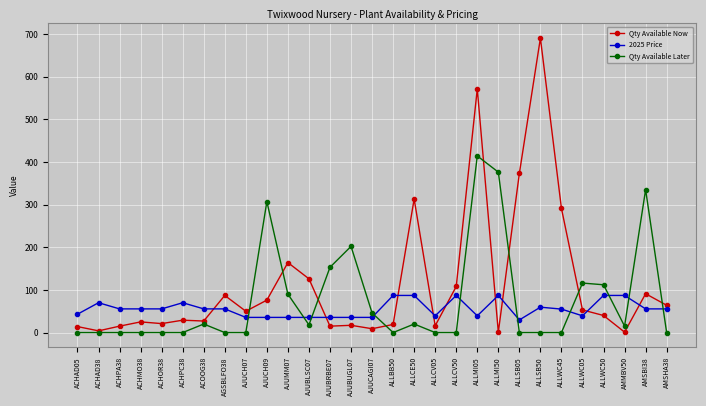

In Qty Available Later, how many points are higher than both neighbors (excluding endpoints)?

7